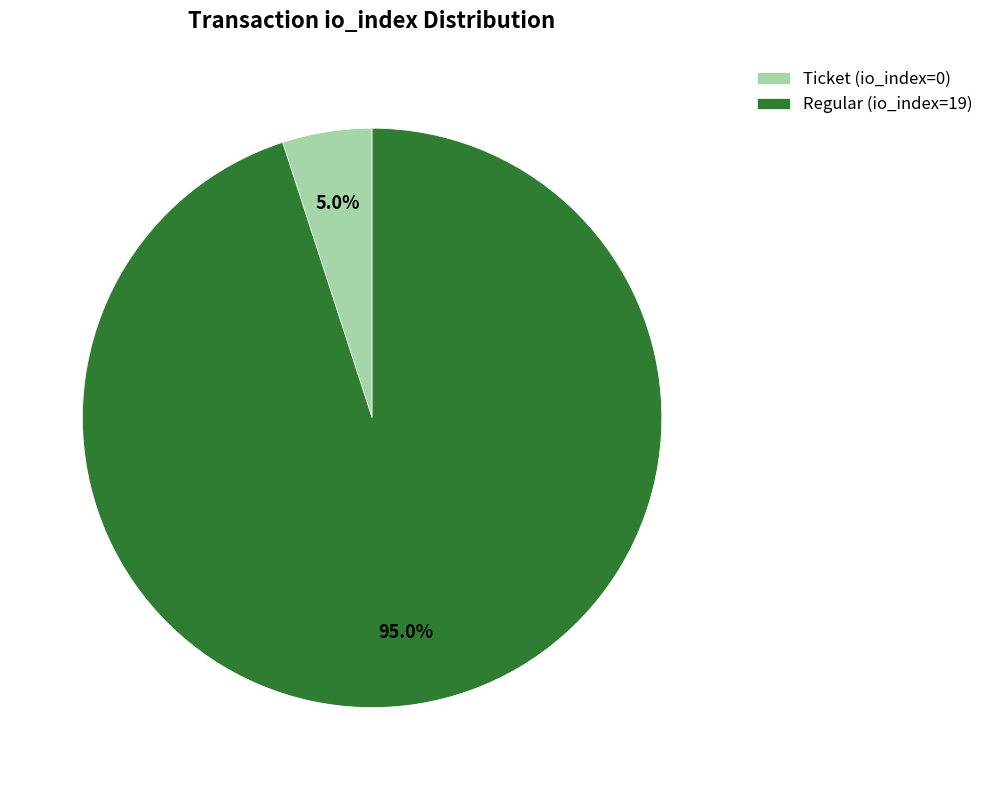

How many segments does this pie chart have?

2